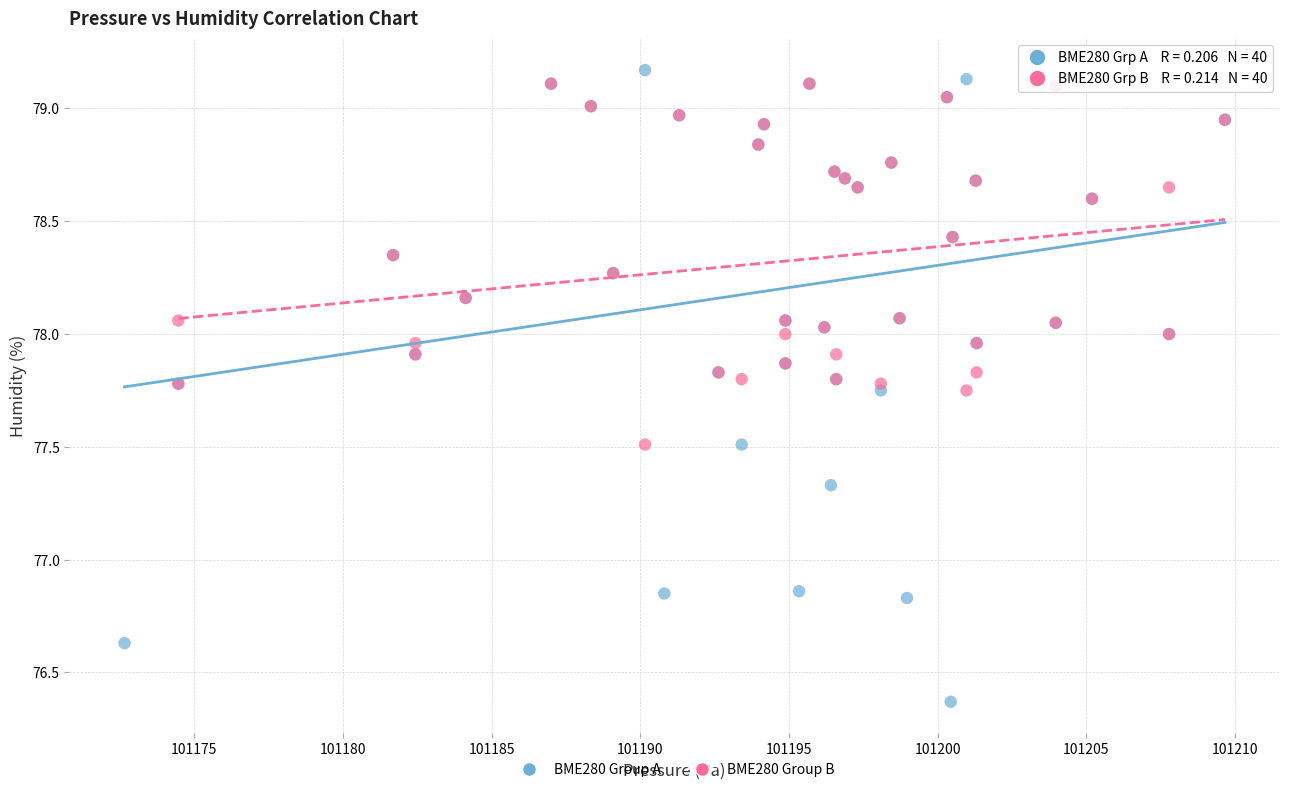

Which series reaches the minimum Y coordinate?

BME280 Group A